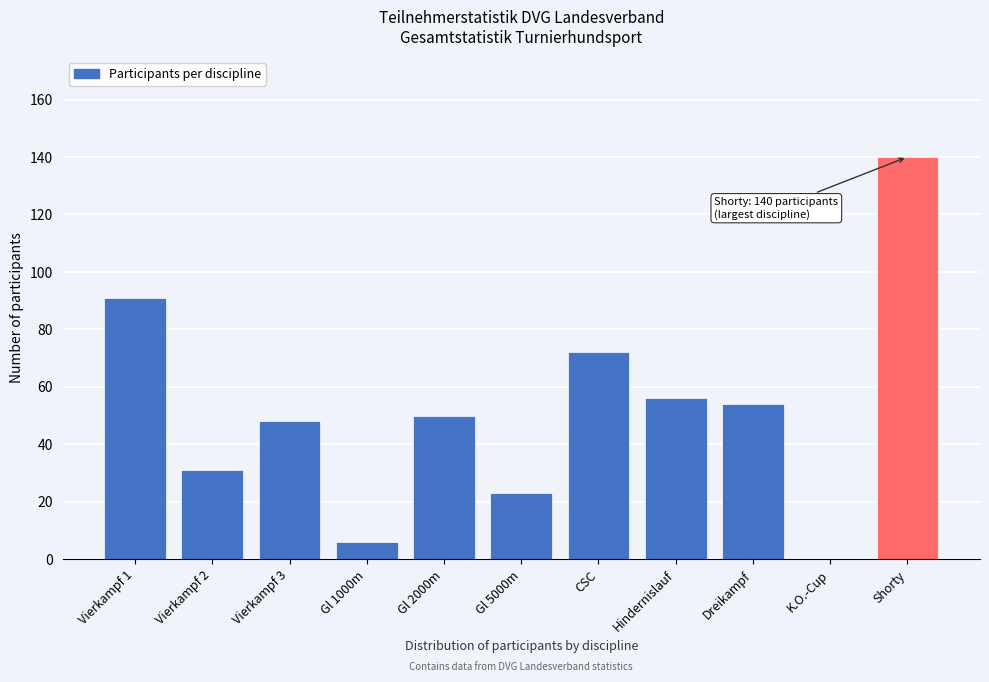

Reading right to left, what are all the values shown in this chart?

Shorty=140	K.O.-Cup=0	Dreikampf=54	Hindernislauf=56	CSC=72	Gl 5000m=23	Gl 2000m=50	Gl 1000m=6	Vierkampf 3=48	Vierkampf 2=31	Vierkampf 1=91